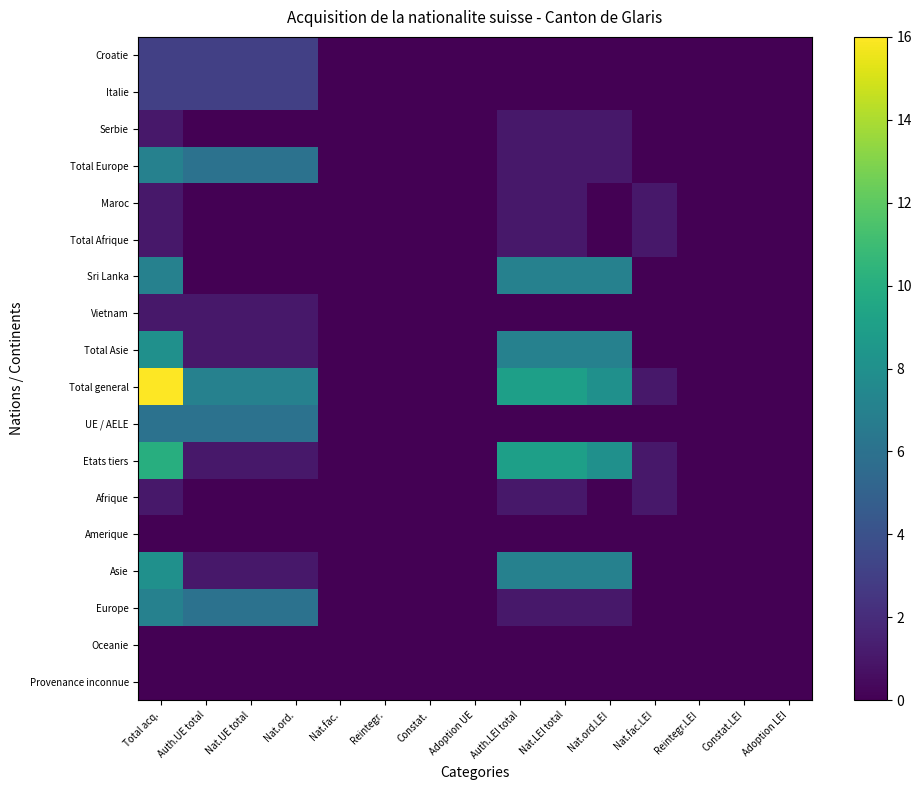

Reading left to right, what are all the values shown in this chart?

Croatie: Total acq.=3	Auth.UE total=3	Nat.UE total=3	Nat.ord.=3	Nat.fac.=0	Reintegr.=0	Constat.=0	Adoption UE=0	Auth.LEI total=0	Nat.LEI total=0	Nat.ord.LEI=0	Nat.fac.LEI=0	Reintegr.LEI=0	Constat.LEI=0	Adoption LEI=0
Italie: Total acq.=3	Auth.UE total=3	Nat.UE total=3	Nat.ord.=3	Nat.fac.=0	Reintegr.=0	Constat.=0	Adoption UE=0	Auth.LEI total=0	Nat.LEI total=0	Nat.ord.LEI=0	Nat.fac.LEI=0	Reintegr.LEI=0	Constat.LEI=0	Adoption LEI=0
Serbie: Total acq.=1	Auth.UE total=0	Nat.UE total=0	Nat.ord.=0	Nat.fac.=0	Reintegr.=0	Constat.=0	Adoption UE=0	Auth.LEI total=1	Nat.LEI total=1	Nat.ord.LEI=1	Nat.fac.LEI=0	Reintegr.LEI=0	Constat.LEI=0	Adoption LEI=0
Total Europe: Total acq.=7	Auth.UE total=6	Nat.UE total=6	Nat.ord.=6	Nat.fac.=0	Reintegr.=0	Constat.=0	Adoption UE=0	Auth.LEI total=1	Nat.LEI total=1	Nat.ord.LEI=1	Nat.fac.LEI=0	Reintegr.LEI=0	Constat.LEI=0	Adoption LEI=0
Maroc: Total acq.=1	Auth.UE total=0	Nat.UE total=0	Nat.ord.=0	Nat.fac.=0	Reintegr.=0	Constat.=0	Adoption UE=0	Auth.LEI total=1	Nat.LEI total=1	Nat.ord.LEI=0	Nat.fac.LEI=1	Reintegr.LEI=0	Constat.LEI=0	Adoption LEI=0
Total Afrique: Total acq.=1	Auth.UE total=0	Nat.UE total=0	Nat.ord.=0	Nat.fac.=0	Reintegr.=0	Constat.=0	Adoption UE=0	Auth.LEI total=1	Nat.LEI total=1	Nat.ord.LEI=0	Nat.fac.LEI=1	Reintegr.LEI=0	Constat.LEI=0	Adoption LEI=0
Sri Lanka: Total acq.=7	Auth.UE total=0	Nat.UE total=0	Nat.ord.=0	Nat.fac.=0	Reintegr.=0	Constat.=0	Adoption UE=0	Auth.LEI total=7	Nat.LEI total=7	Nat.ord.LEI=7	Nat.fac.LEI=0	Reintegr.LEI=0	Constat.LEI=0	Adoption LEI=0
Vietnam: Total acq.=1	Auth.UE total=1	Nat.UE total=1	Nat.ord.=1	Nat.fac.=0	Reintegr.=0	Constat.=0	Adoption UE=0	Auth.LEI total=0	Nat.LEI total=0	Nat.ord.LEI=0	Nat.fac.LEI=0	Reintegr.LEI=0	Constat.LEI=0	Adoption LEI=0
Total Asie: Total acq.=8	Auth.UE total=1	Nat.UE total=1	Nat.ord.=1	Nat.fac.=0	Reintegr.=0	Constat.=0	Adoption UE=0	Auth.LEI total=7	Nat.LEI total=7	Nat.ord.LEI=7	Nat.fac.LEI=0	Reintegr.LEI=0	Constat.LEI=0	Adoption LEI=0
Total general: Total acq.=16	Auth.UE total=7	Nat.UE total=7	Nat.ord.=7	Nat.fac.=0	Reintegr.=0	Constat.=0	Adoption UE=0	Auth.LEI total=9	Nat.LEI total=9	Nat.ord.LEI=8	Nat.fac.LEI=1	Reintegr.LEI=0	Constat.LEI=0	Adoption LEI=0
UE / AELE: Total acq.=6	Auth.UE total=6	Nat.UE total=6	Nat.ord.=6	Nat.fac.=0	Reintegr.=0	Constat.=0	Adoption UE=0	Auth.LEI total=0	Nat.LEI total=0	Nat.ord.LEI=0	Nat.fac.LEI=0	Reintegr.LEI=0	Constat.LEI=0	Adoption LEI=0
Etats tiers: Total acq.=10	Auth.UE total=1	Nat.UE total=1	Nat.ord.=1	Nat.fac.=0	Reintegr.=0	Constat.=0	Adoption UE=0	Auth.LEI total=9	Nat.LEI total=9	Nat.ord.LEI=8	Nat.fac.LEI=1	Reintegr.LEI=0	Constat.LEI=0	Adoption LEI=0
Afrique: Total acq.=1	Auth.UE total=0	Nat.UE total=0	Nat.ord.=0	Nat.fac.=0	Reintegr.=0	Constat.=0	Adoption UE=0	Auth.LEI total=1	Nat.LEI total=1	Nat.ord.LEI=0	Nat.fac.LEI=1	Reintegr.LEI=0	Constat.LEI=0	Adoption LEI=0
Amerique: Total acq.=0	Auth.UE total=0	Nat.UE total=0	Nat.ord.=0	Nat.fac.=0	Reintegr.=0	Constat.=0	Adoption UE=0	Auth.LEI total=0	Nat.LEI total=0	Nat.ord.LEI=0	Nat.fac.LEI=0	Reintegr.LEI=0	Constat.LEI=0	Adoption LEI=0
Asie: Total acq.=8	Auth.UE total=1	Nat.UE total=1	Nat.ord.=1	Nat.fac.=0	Reintegr.=0	Constat.=0	Adoption UE=0	Auth.LEI total=7	Nat.LEI total=7	Nat.ord.LEI=7	Nat.fac.LEI=0	Reintegr.LEI=0	Constat.LEI=0	Adoption LEI=0
Europe: Total acq.=7	Auth.UE total=6	Nat.UE total=6	Nat.ord.=6	Nat.fac.=0	Reintegr.=0	Constat.=0	Adoption UE=0	Auth.LEI total=1	Nat.LEI total=1	Nat.ord.LEI=1	Nat.fac.LEI=0	Reintegr.LEI=0	Constat.LEI=0	Adoption LEI=0
Oceanie: Total acq.=0	Auth.UE total=0	Nat.UE total=0	Nat.ord.=0	Nat.fac.=0	Reintegr.=0	Constat.=0	Adoption UE=0	Auth.LEI total=0	Nat.LEI total=0	Nat.ord.LEI=0	Nat.fac.LEI=0	Reintegr.LEI=0	Constat.LEI=0	Adoption LEI=0
Provenance inconnue: Total acq.=0	Auth.UE total=0	Nat.UE total=0	Nat.ord.=0	Nat.fac.=0	Reintegr.=0	Constat.=0	Adoption UE=0	Auth.LEI total=0	Nat.LEI total=0	Nat.ord.LEI=0	Nat.fac.LEI=0	Reintegr.LEI=0	Constat.LEI=0	Adoption LEI=0